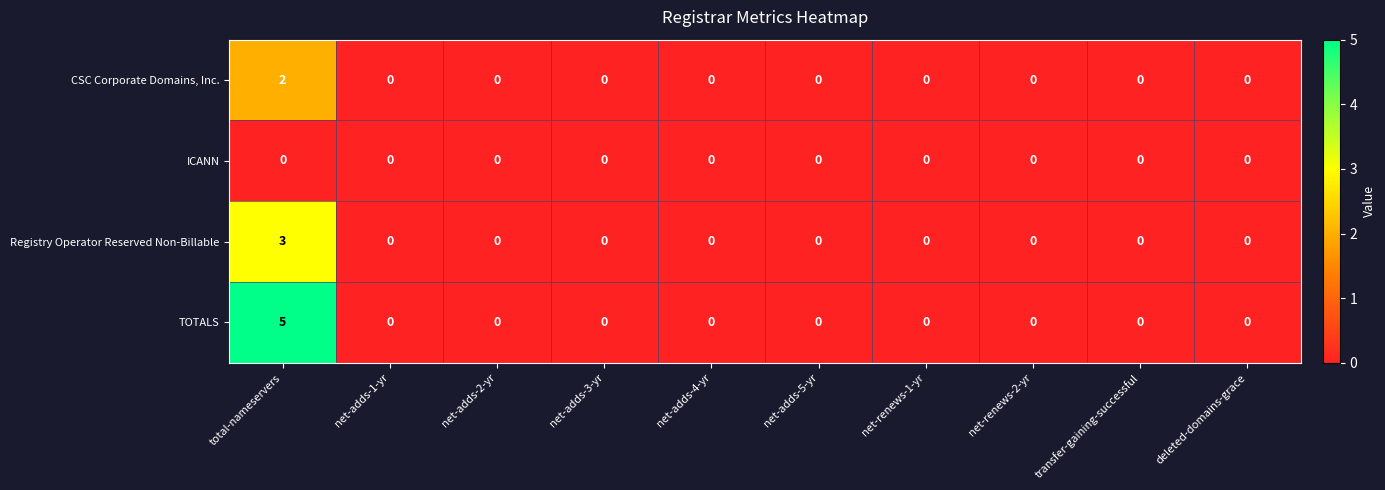

How many values in the TOTALS series exceed 0?

1